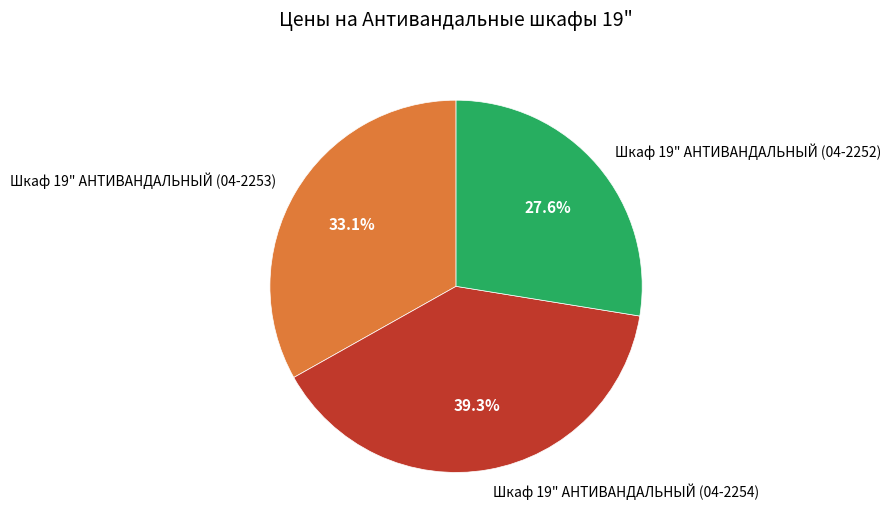

Is there any slice that represents more than half of the pie?

No